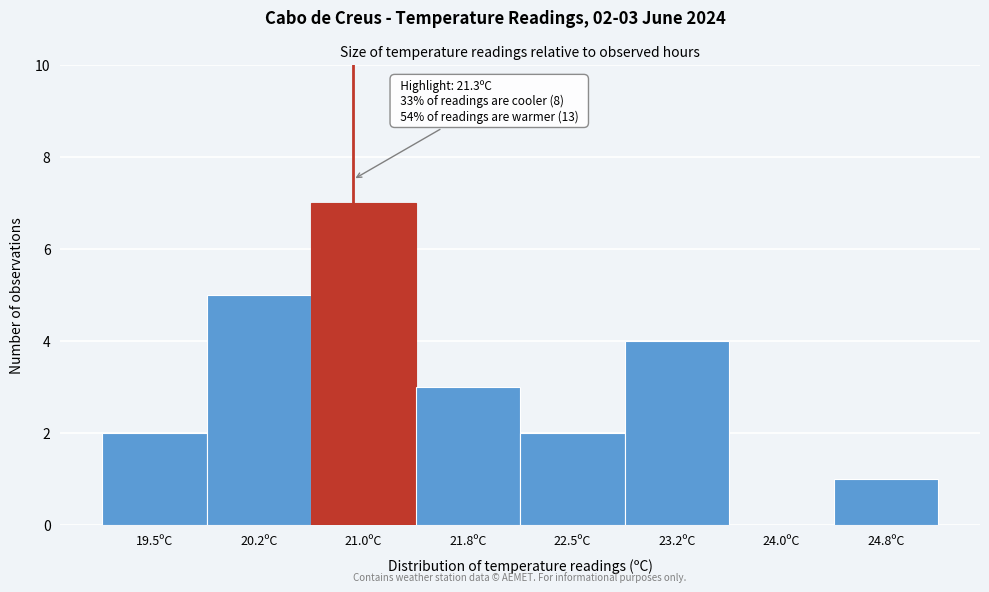

Reading left to right, what are all the values shown in this chart?

19.5ºC=2	20.2ºC=5	21.0ºC=7	21.8ºC=3	22.5ºC=2	23.2ºC=4	24.0ºC=0	24.8ºC=1